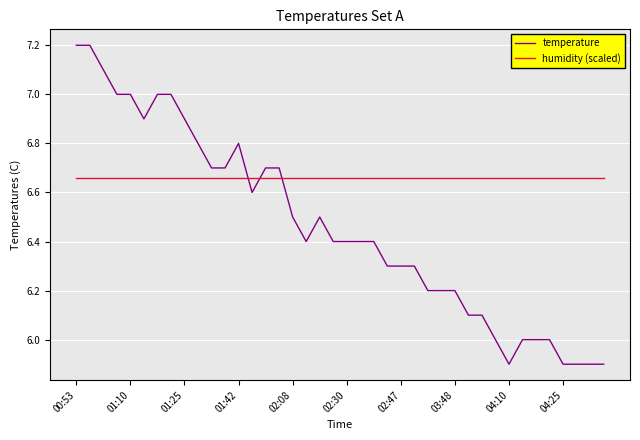

What is the minimum value shown in the chart?

5.9